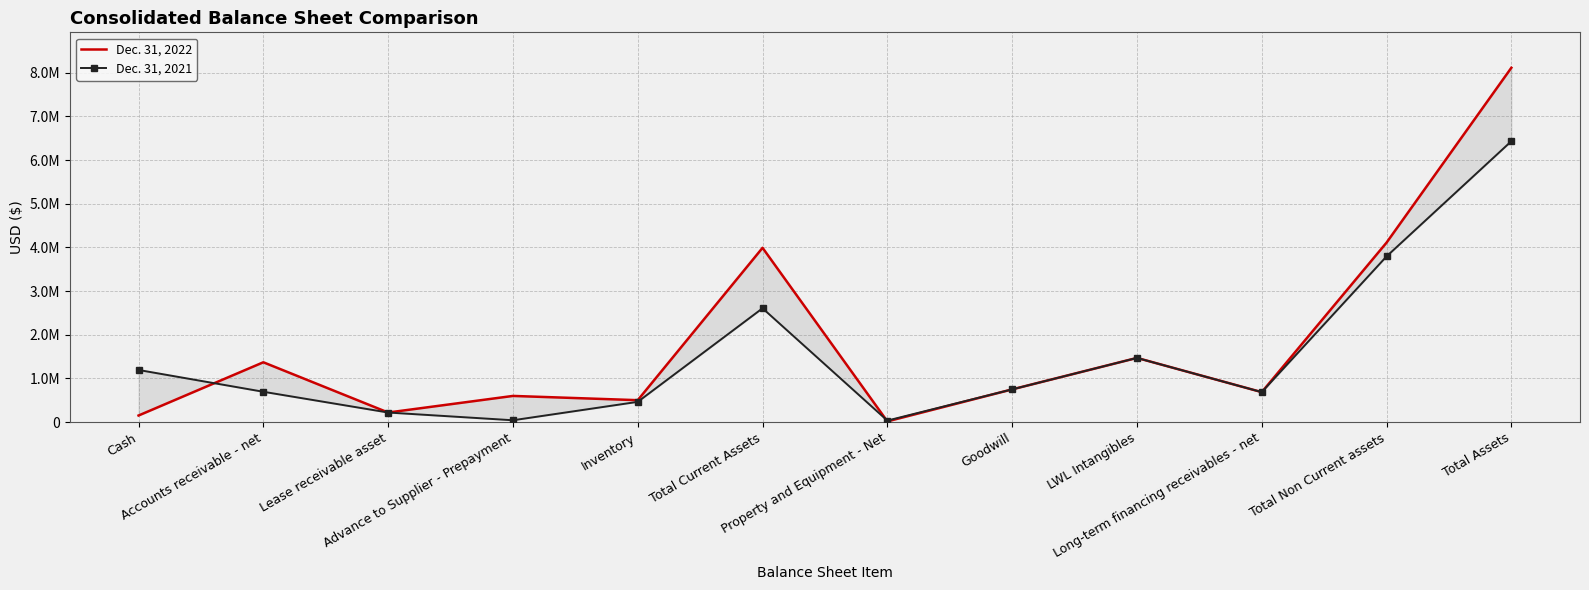

Rank the categories by Dec. 31, 2022 value from highest to lowest.

Total Assets, Total Non Current assets, Total Current Assets, LWL Intangibles, Accounts receivable - net, Goodwill, Long-term financing receivables - net, Advance to Supplier - Prepayment, Inventory, Lease receivable asset, Cash, Property and Equipment - Net